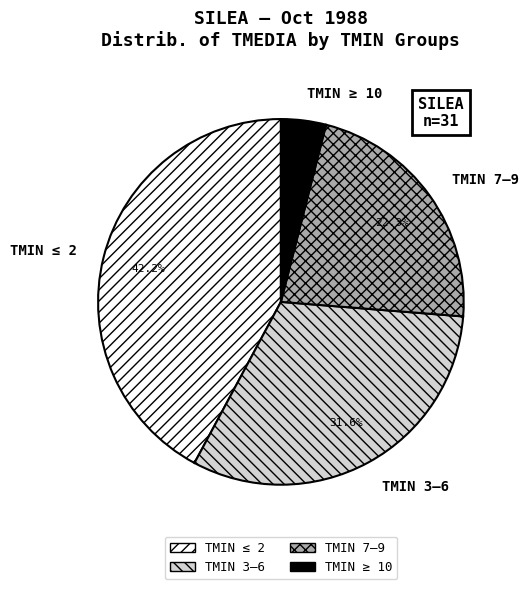

What is the ratio of the value at TMIN 3–6 to the value at TMIN ≥ 10?

7.9